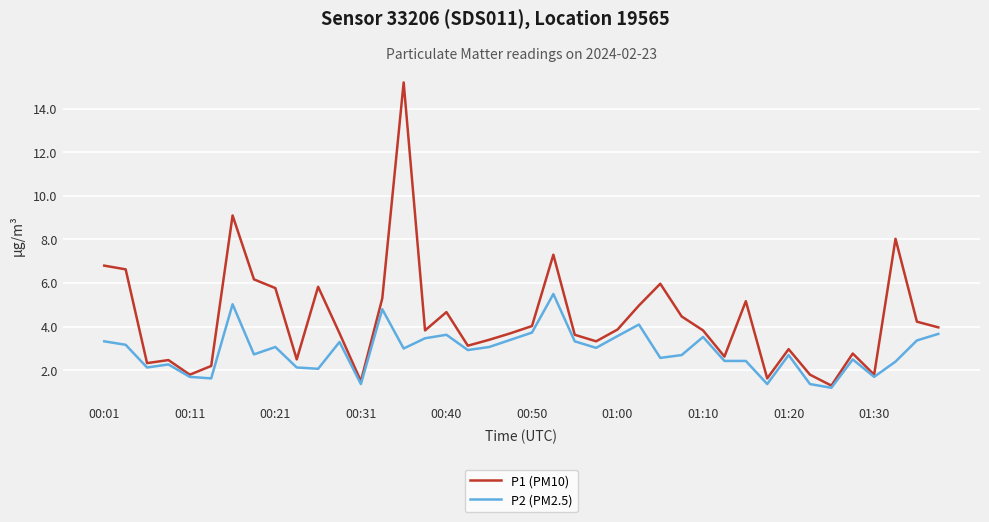

What are all the series names shown in the legend?

P1 (PM10), P2 (PM2.5)